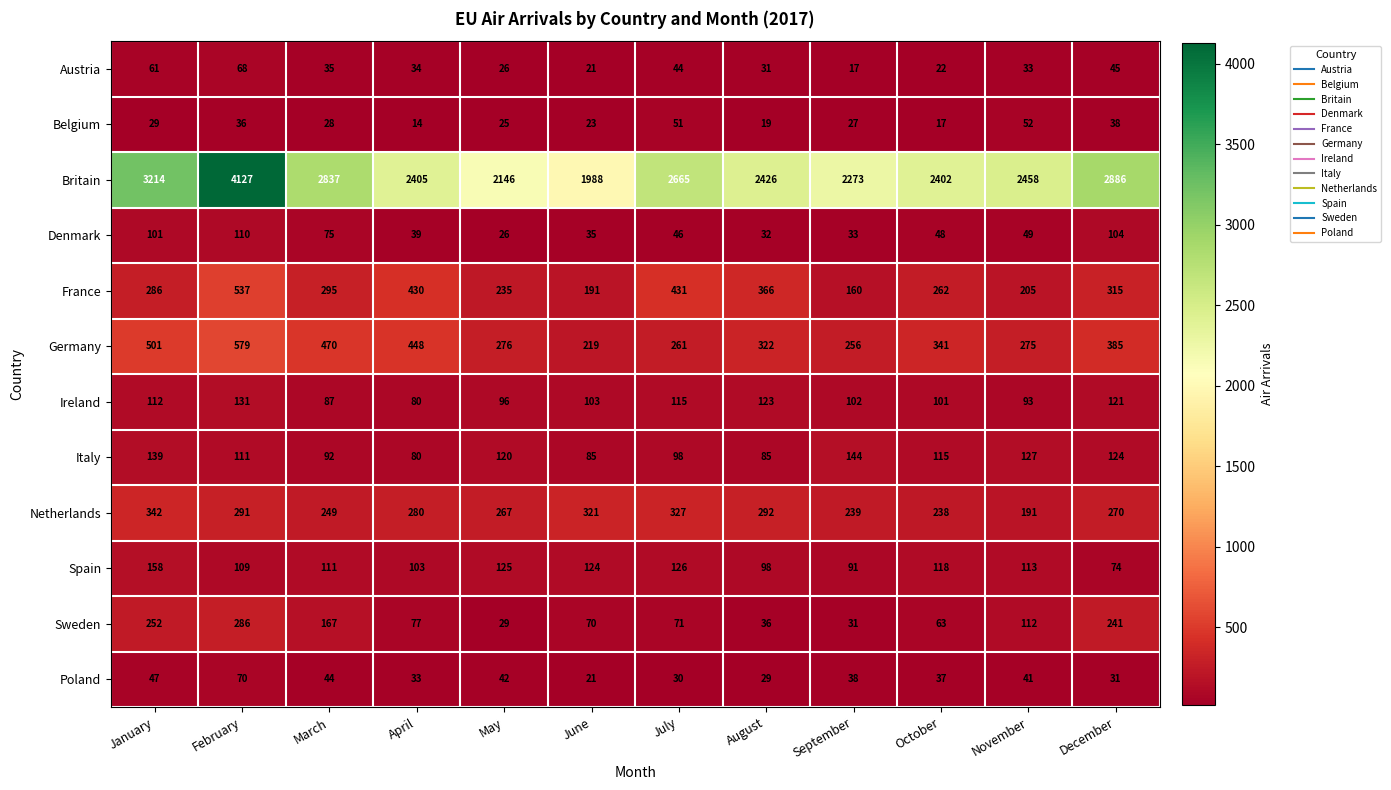

Where does the Austria series first go above 34?

January